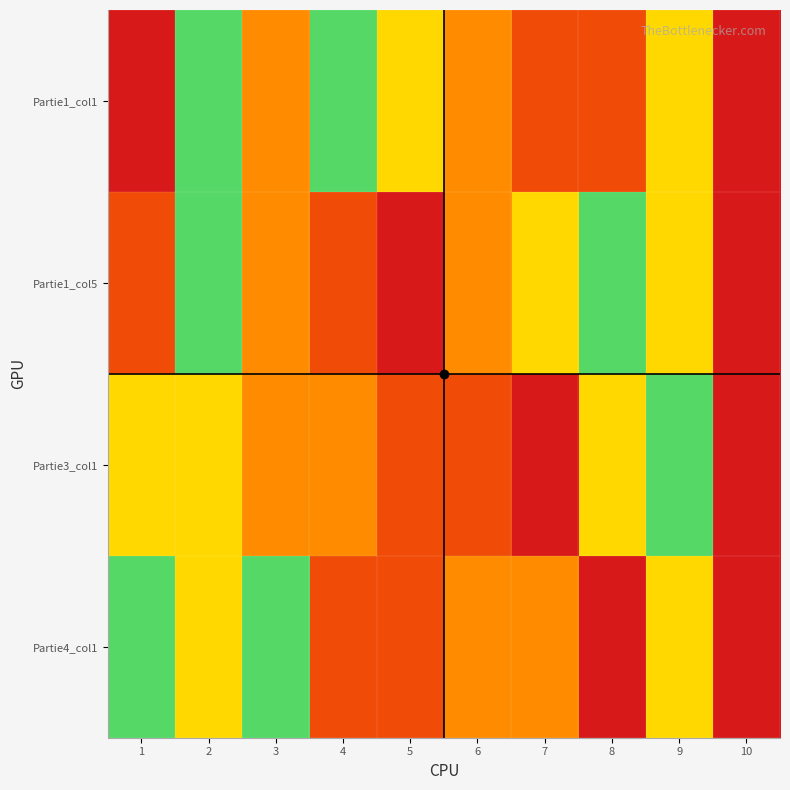

Which series changed the most between 6 and 10?

Partie4_col1